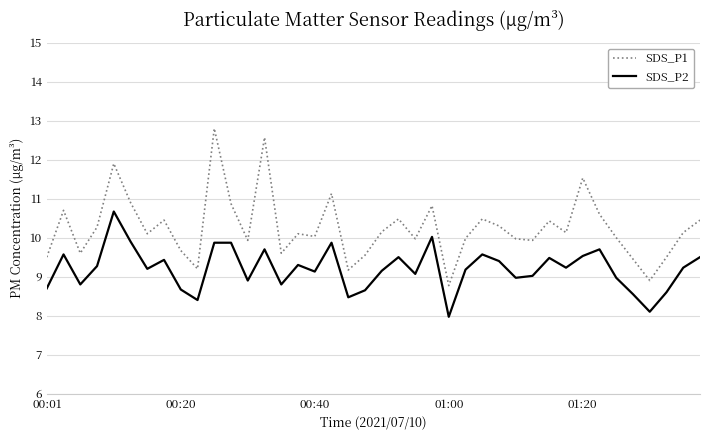

List the series in order of their peak value, lowest first.

SDS_P2, SDS_P1